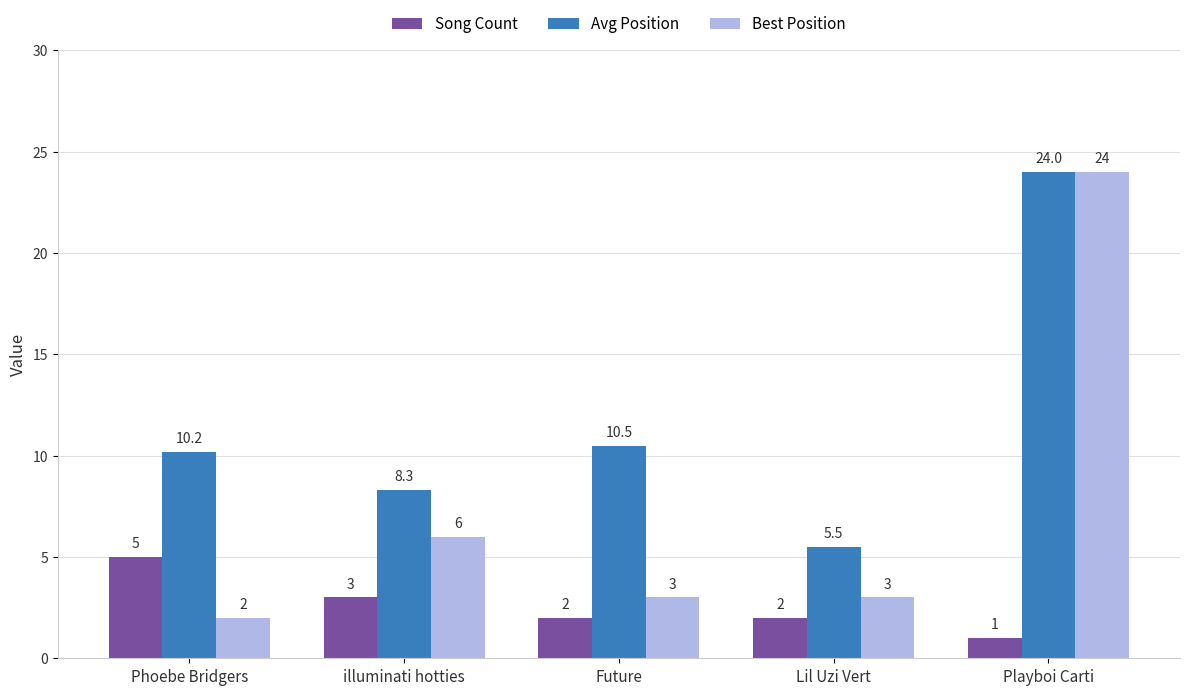

At which category does the chart reach its peak across all series?

Playboi Carti